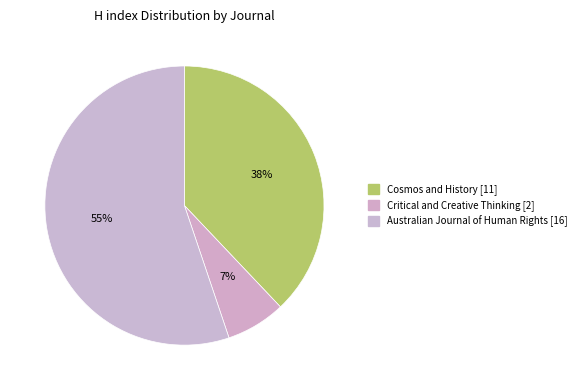

To the nearest percent, what is the difference between the largest and smallest slice percentages?

48%